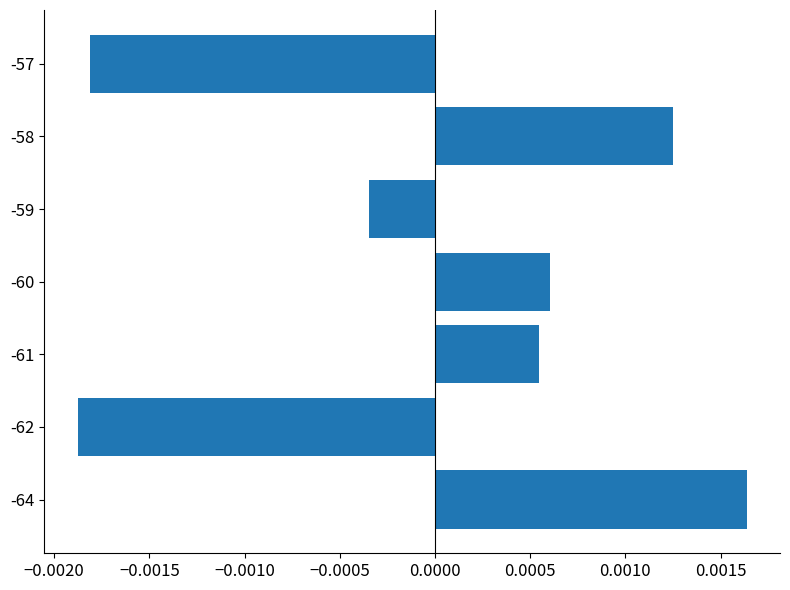

Which category has the highest value across all series?

-64